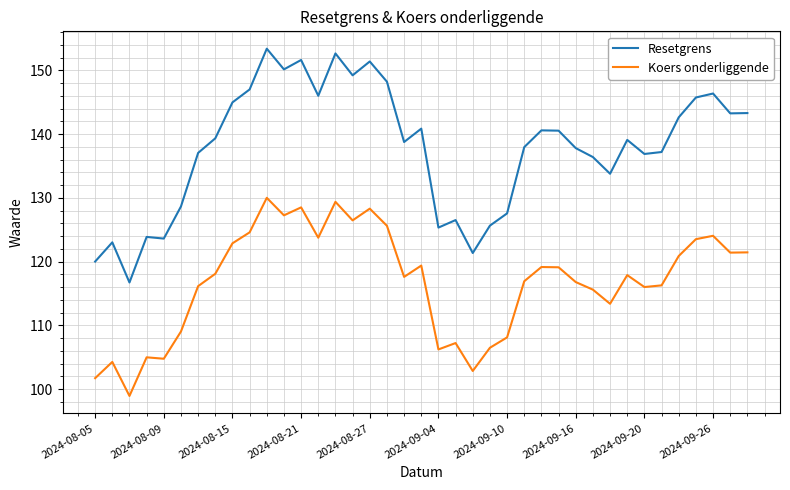

True or false: Koers onderliggende and Resetgrens intersect in this chart.

False